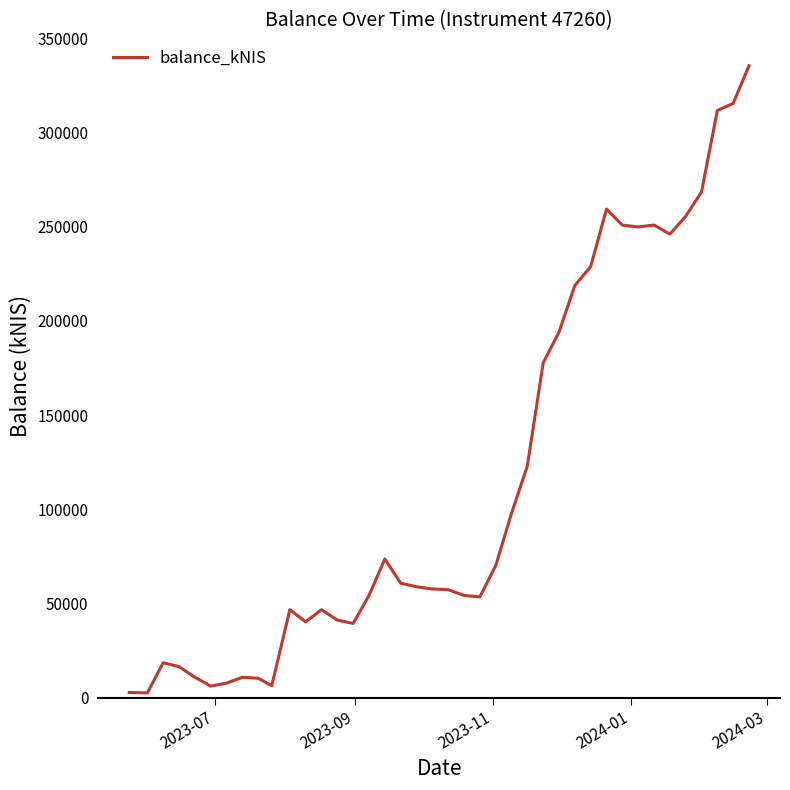

What is the maximum value shown in the chart?

335429.2